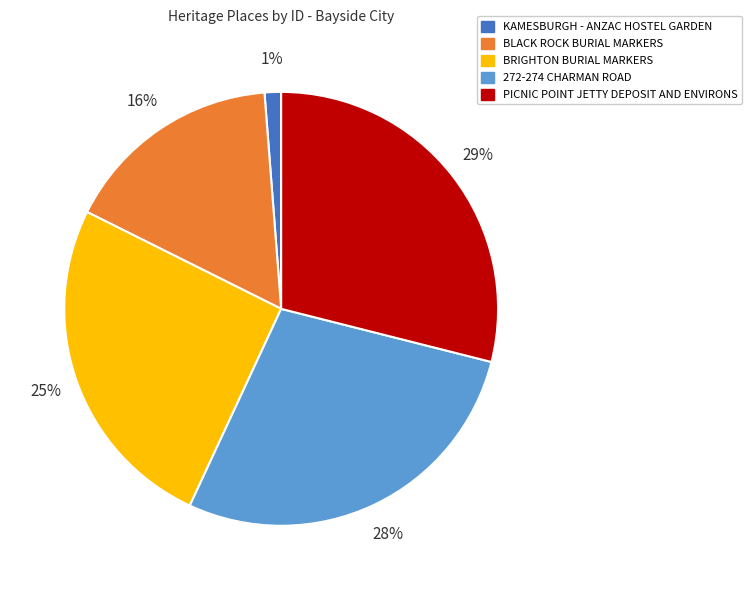

To the nearest percent, what is the difference between the BRIGHTON BURIAL MARKERS and 272-274 CHARMAN ROAD slice percentages?

3%